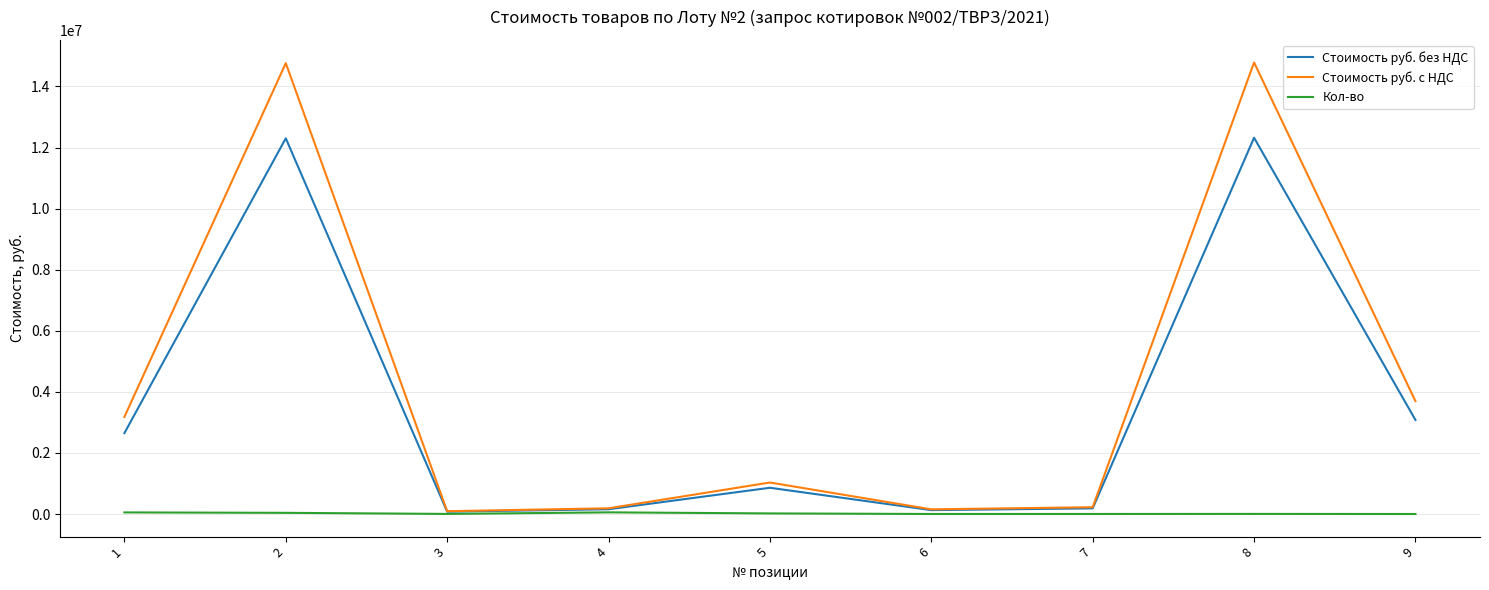

List the series in order of their peak value, lowest first.

Кол-во, Стоимость руб. без НДС, Стоимость руб. с НДС